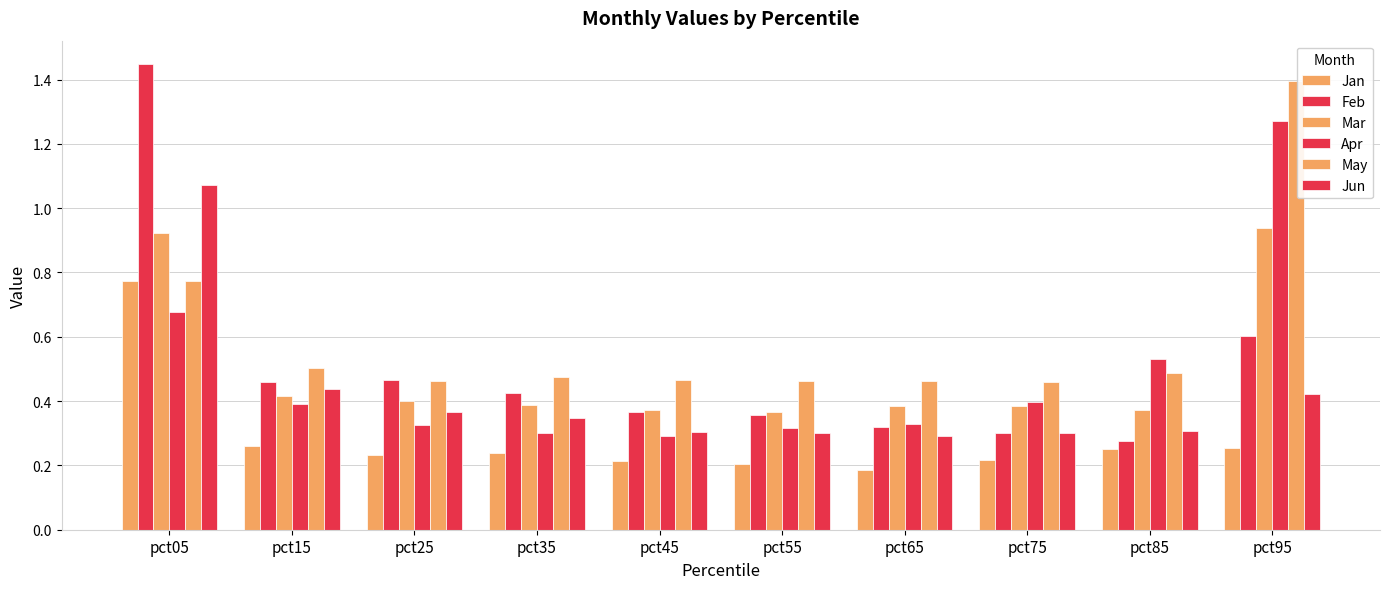

How many bars are there in each group?

6